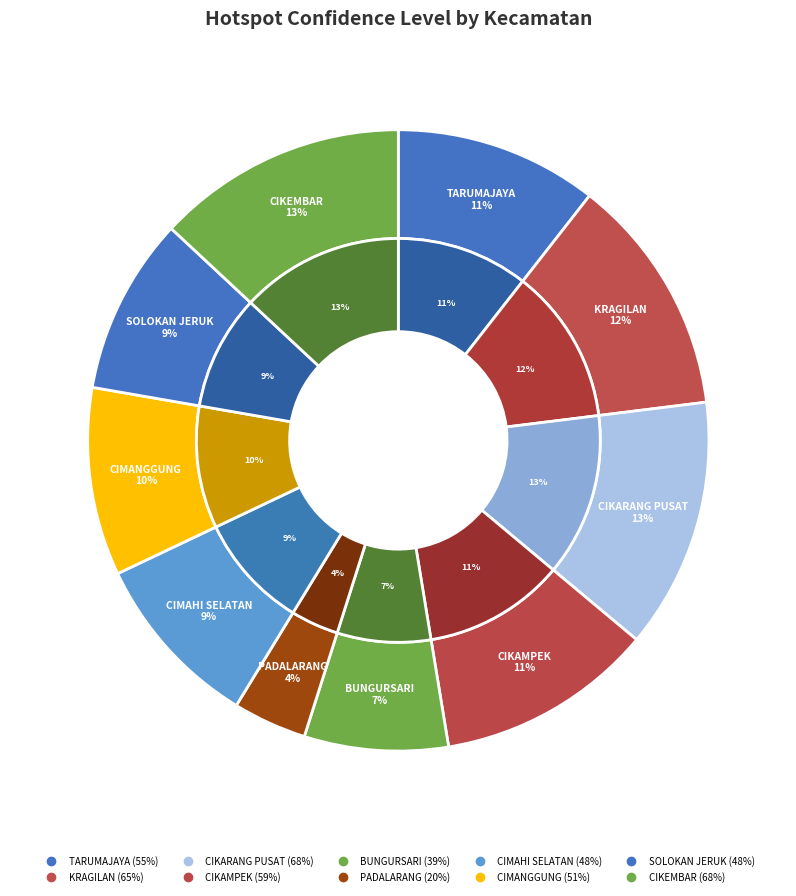

Is it true that CIKEMBAR is 13% of the pie?

True